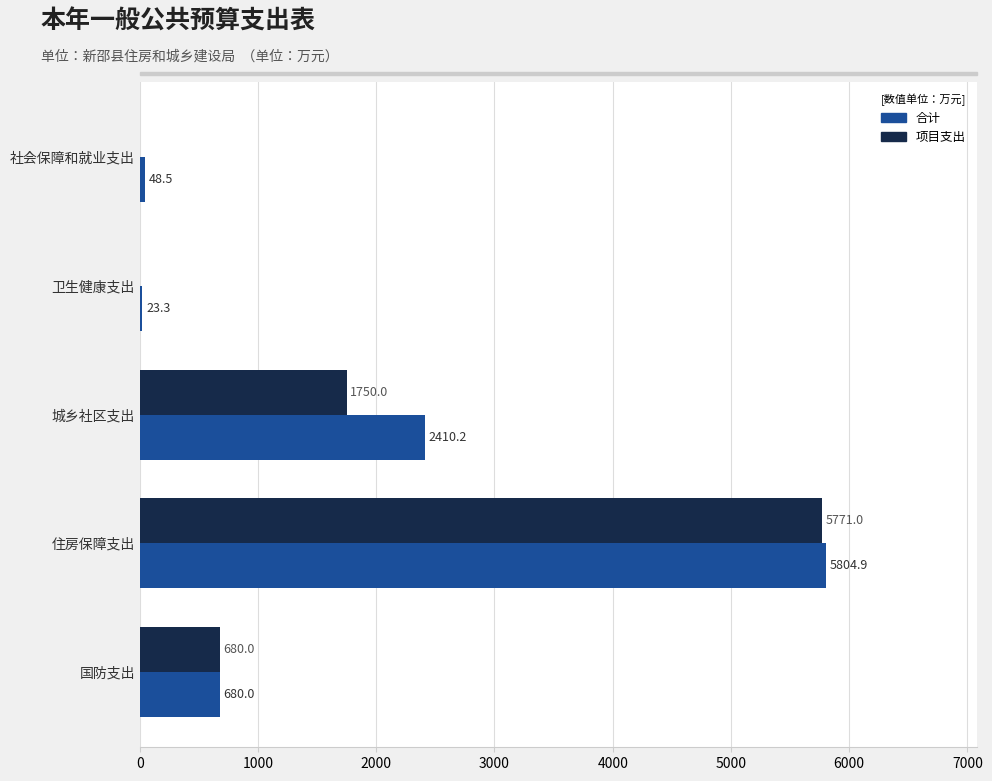

Is the value of 项目支出 at 城乡社区支出 greater than the value of 合计 at 国防支出?

Yes